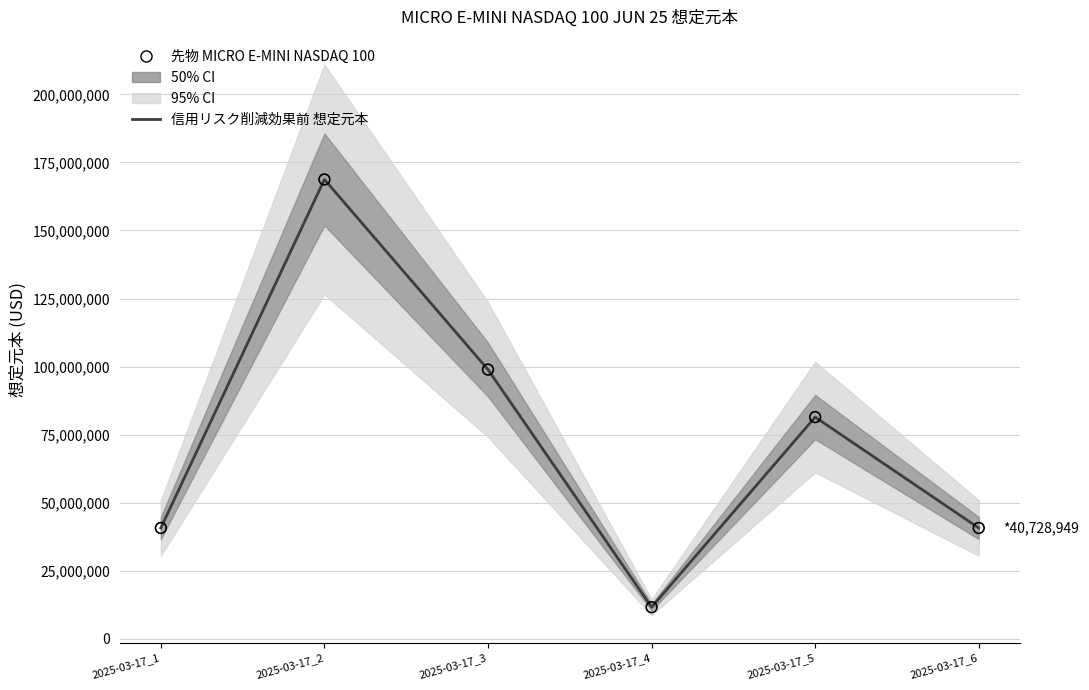

At which category is the sum across all series the highest?

2025-03-17_2